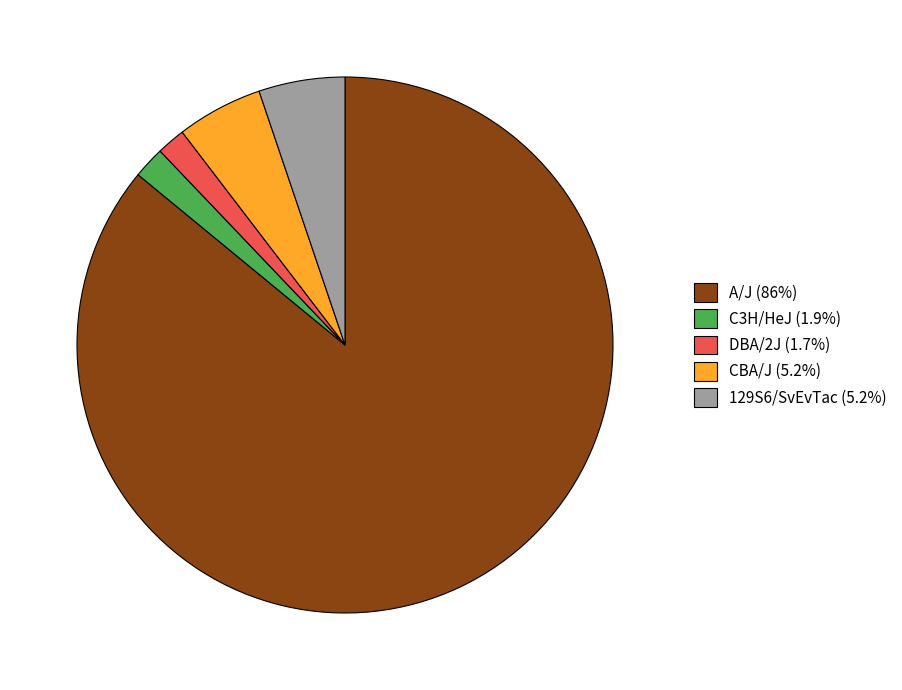

Is there any slice that represents more than half of the pie?

Yes